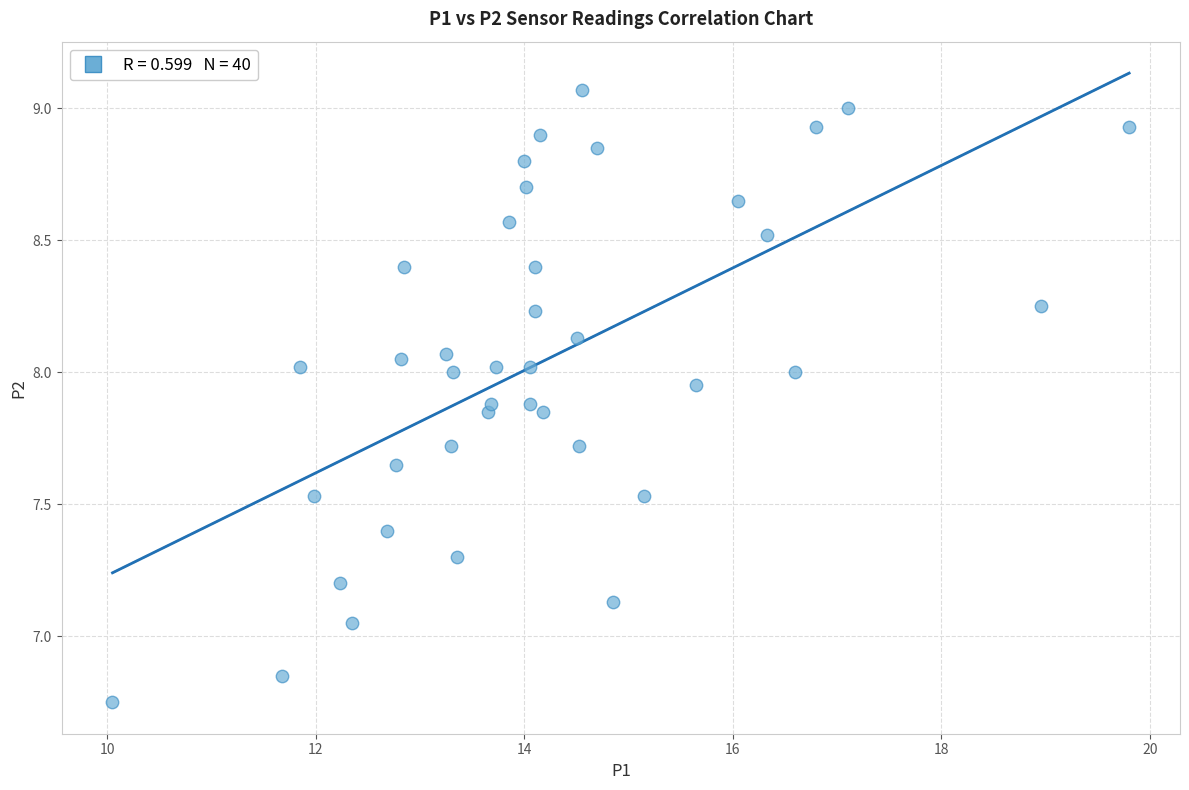

What is the range of Y values (max minus min)?

2.3